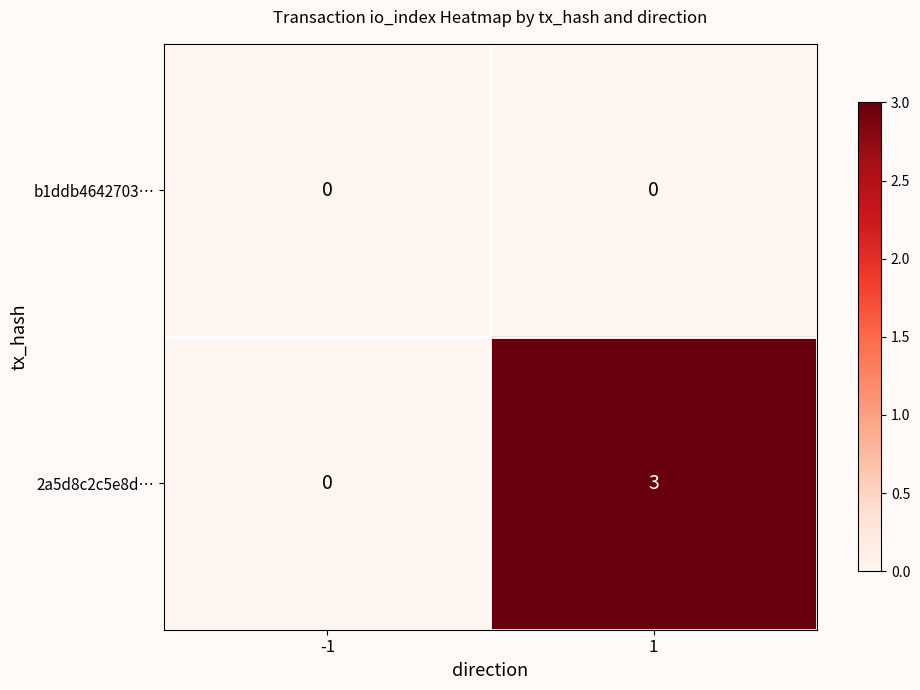

What is the difference between the maximum and minimum values in the 2a5d8c2c5e8d… series?

3